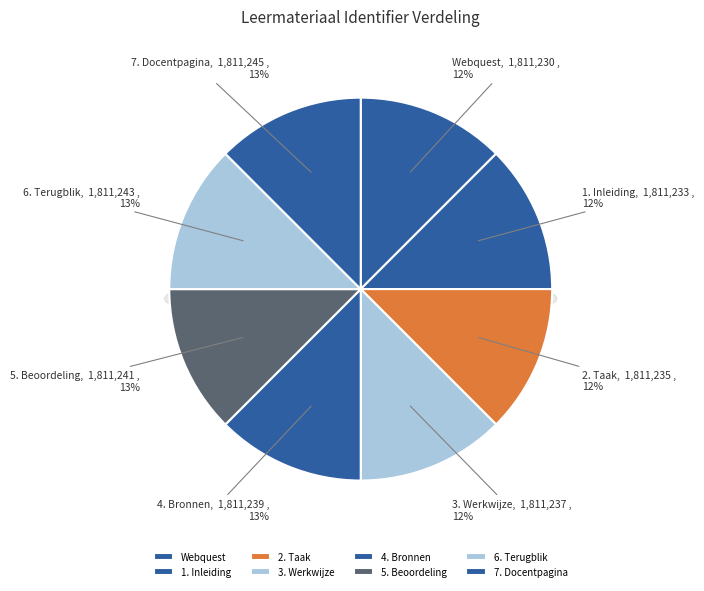

How many slices are in this pie chart?

8